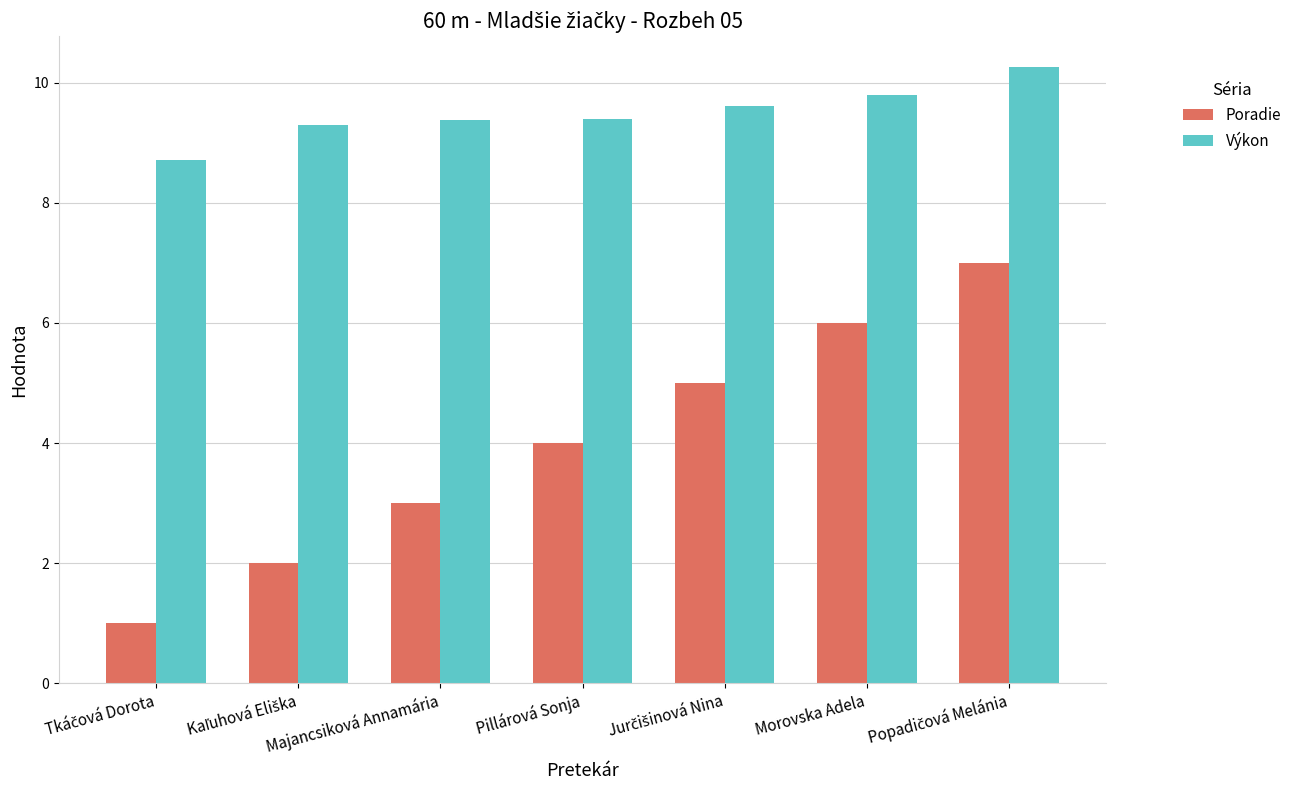

How many values in the Výkon series exceed 9?

6